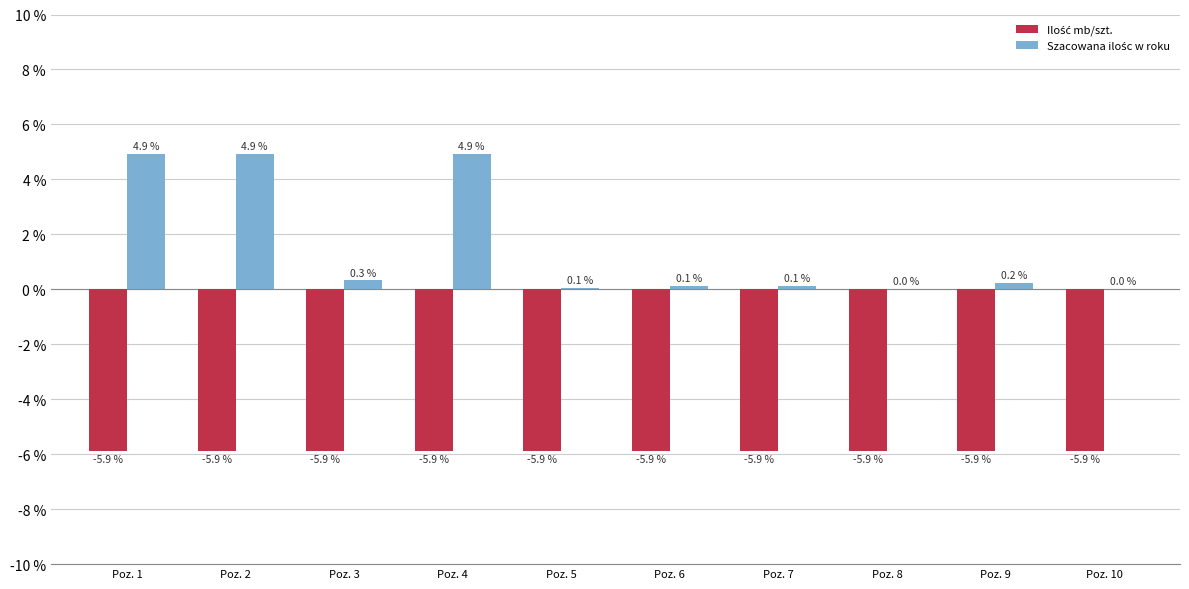

What is the maximum value shown in the chart?

4.9